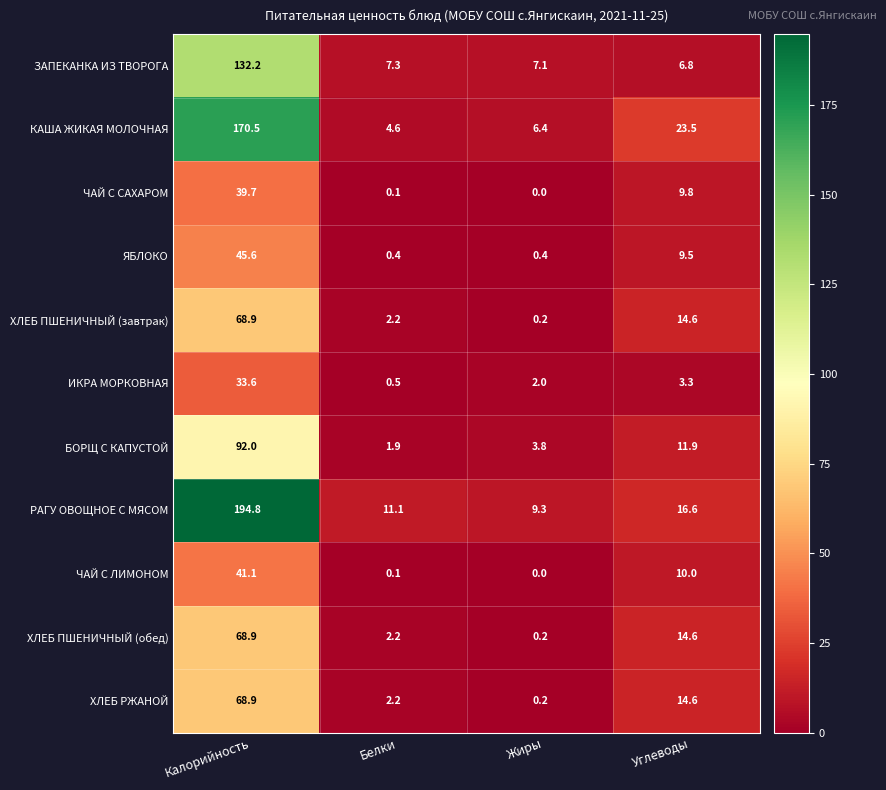

At which category does the chart reach its peak across all series?

Калорийность